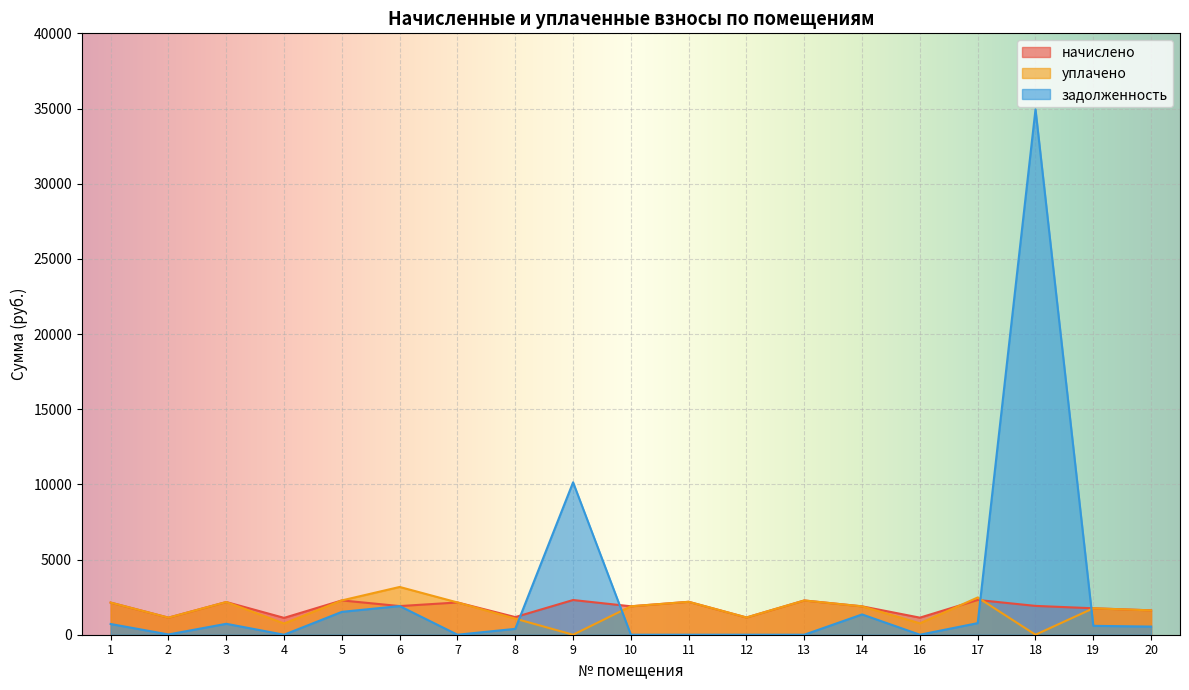

Where is начислено nearest to the value 1716?

19